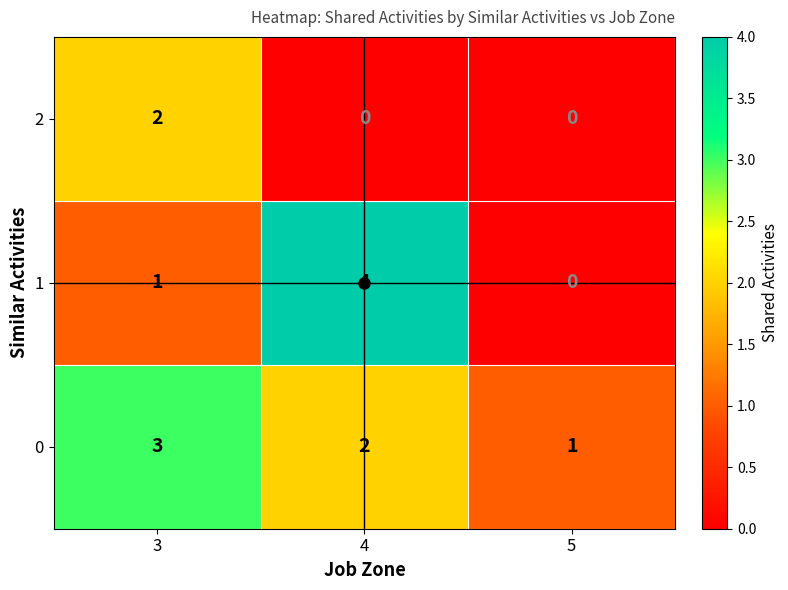

Rank the series by their average value, from highest to lowest.

0, 1, 2